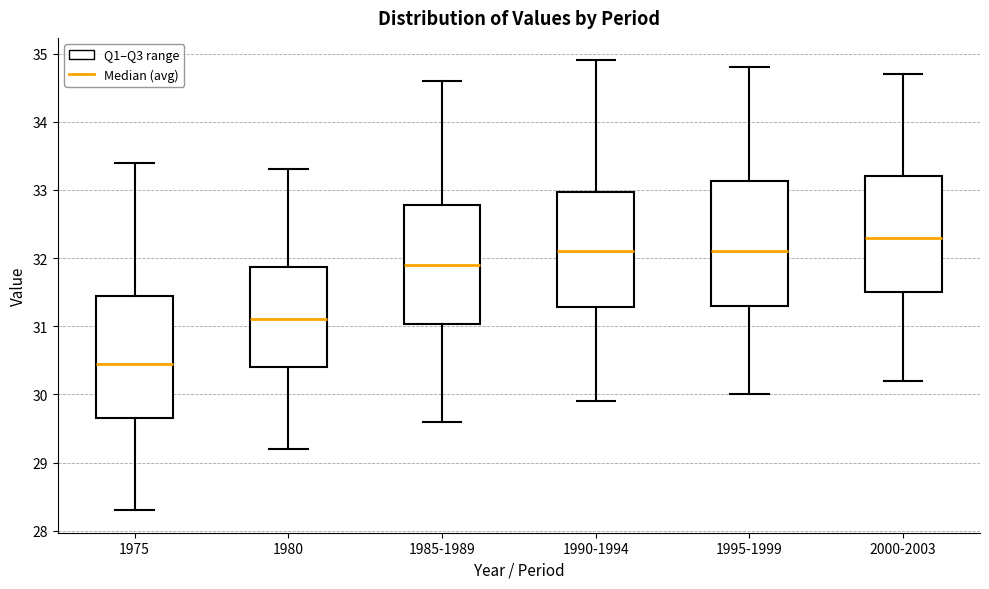

Reading left to right, read every box against the y-axis: the position of its median line, the range the box covers, and the ends of its whiskers. The values are not printed on the chart, so give them approximately, as read against the axis.

1975: median 30.5, box 29.7 to 31.5, whiskers 28.3 to 33.4
1980: median 31.1, box 30.4 to 31.9, whiskers 29.2 to 33.3
1985-1989: median 31.9, box 31.0 to 32.8, whiskers 29.6 to 34.6
1990-1994: median 32.1, box 31.3 to 33.0, whiskers 29.9 to 34.9
1995-1999: median 32.1, box 31.3 to 33.1, whiskers 30.0 to 34.8
2000-2003: median 32.3, box 31.5 to 33.2, whiskers 30.2 to 34.7